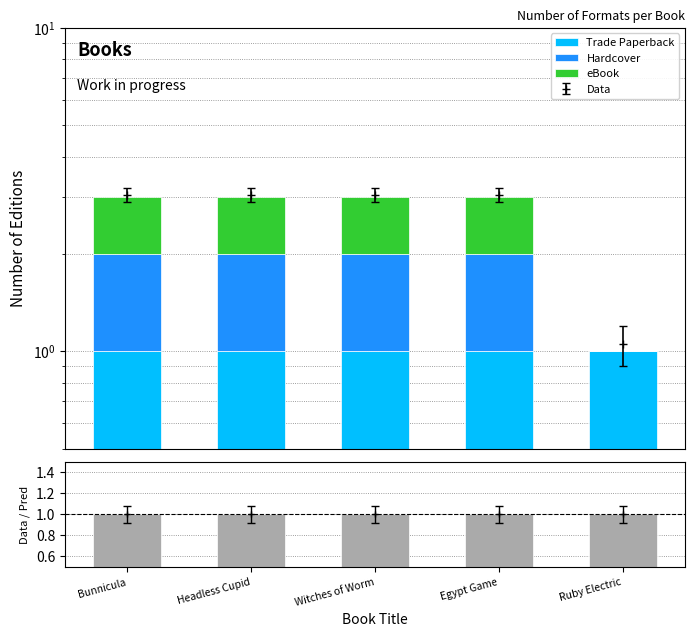

Is it true that Trade Paperback equals 1 at Bunnicula?

True